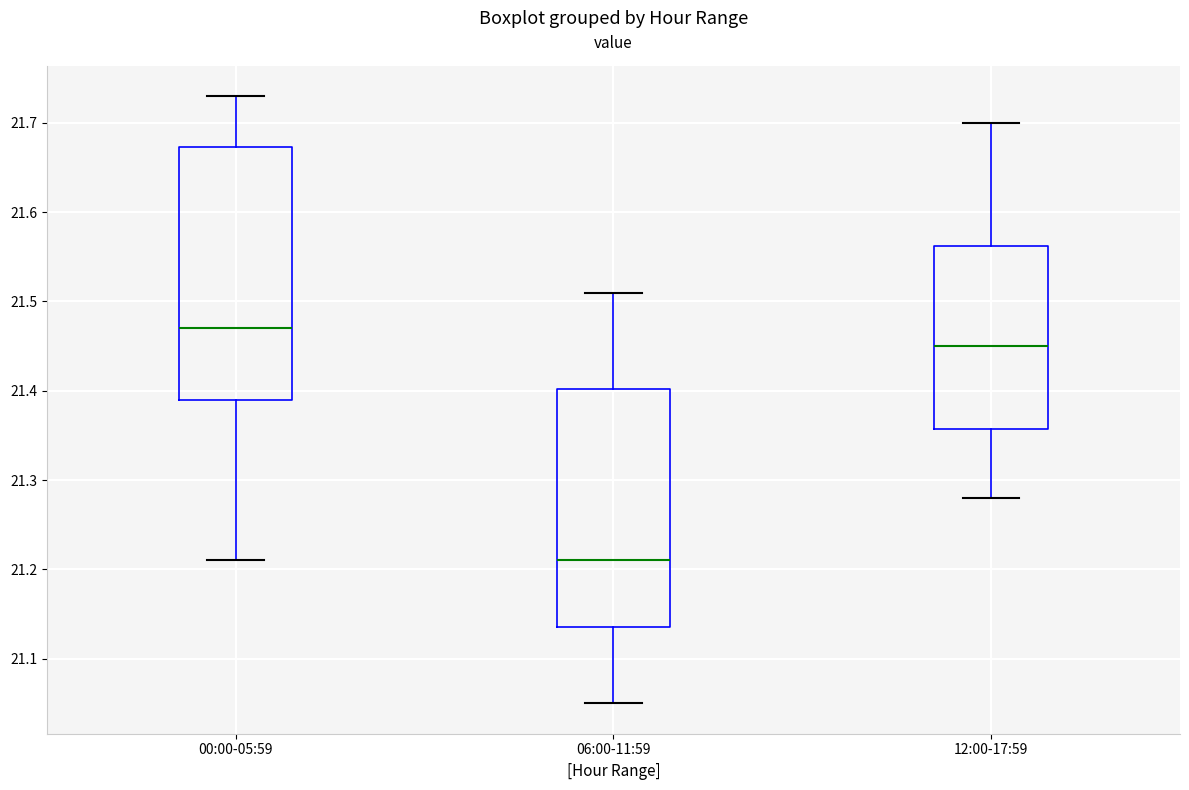

Which box is the tallest, from its lower edge to its upper edge?

00:00-05:59